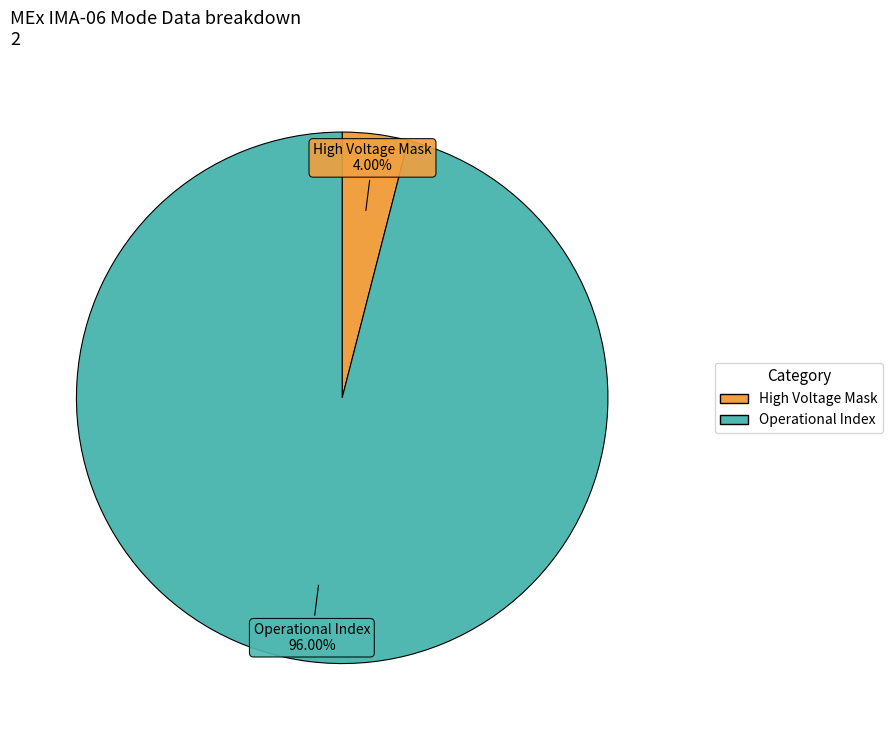

Count the number of slices in the pie.

2